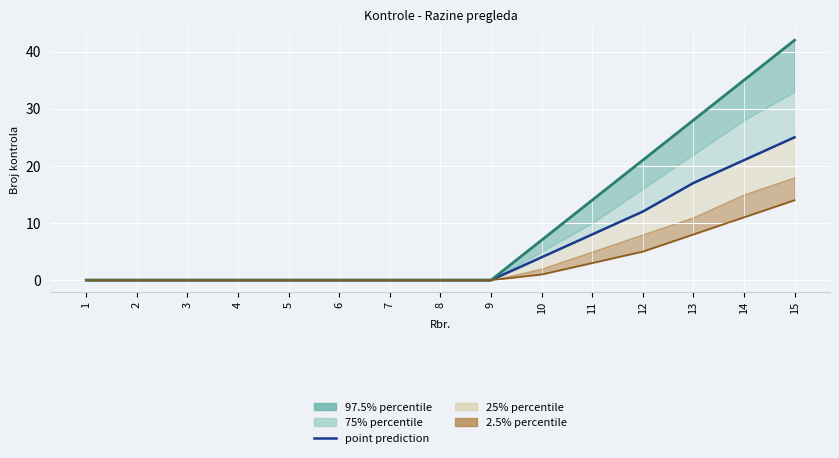

Where is the data nearest to the value 12?

12